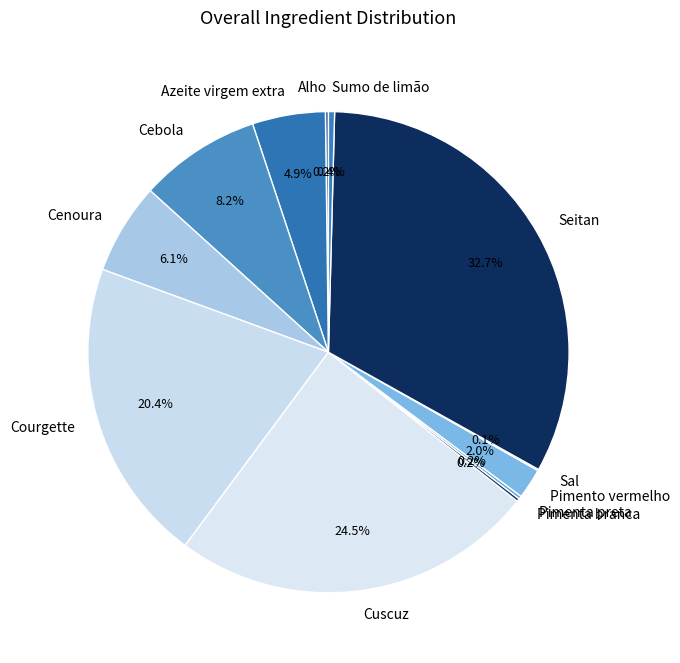

Is there any slice that represents more than half of the pie?

No